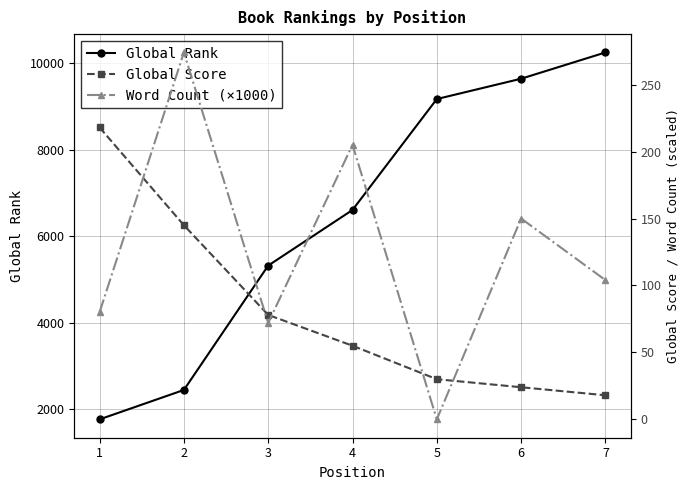

What is the maximum value for Global Score?

218